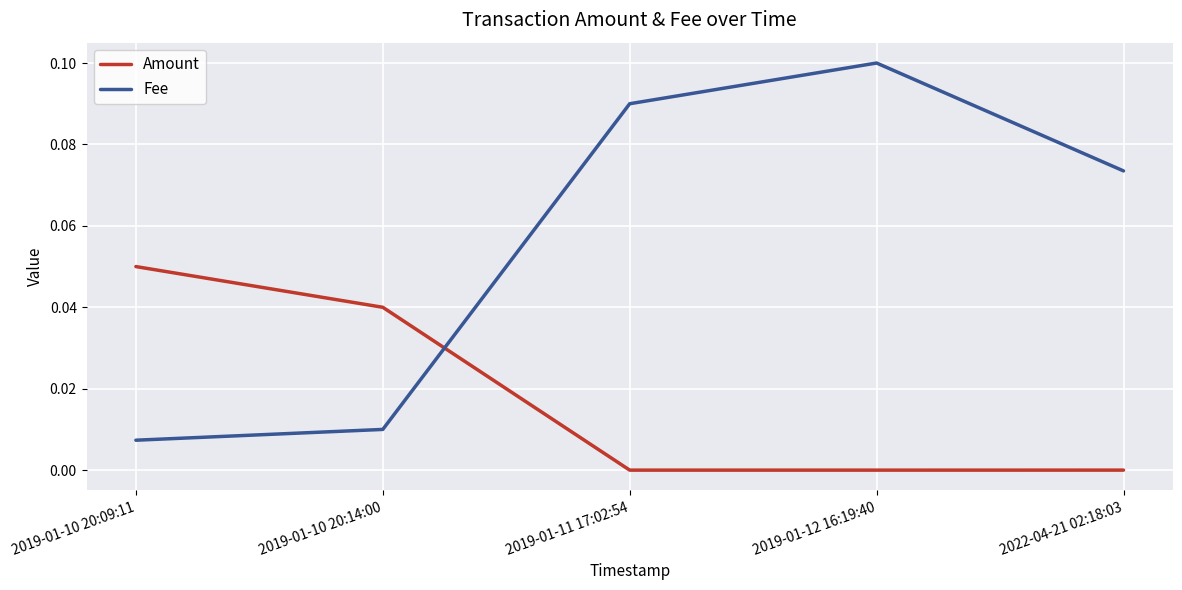

The value of Amount at 2019-01-10 20:14:00 is 0.0. True or false?

True